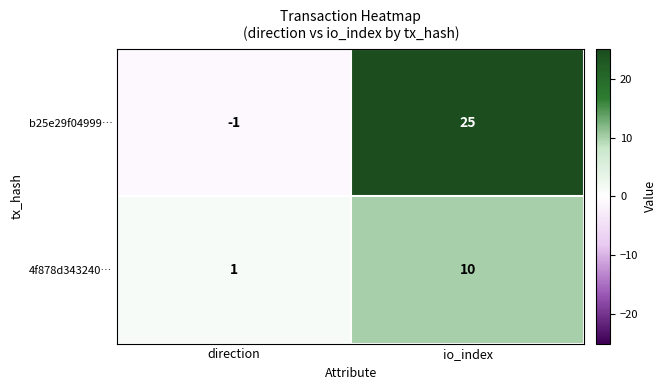

How many series are shown in this chart?

2